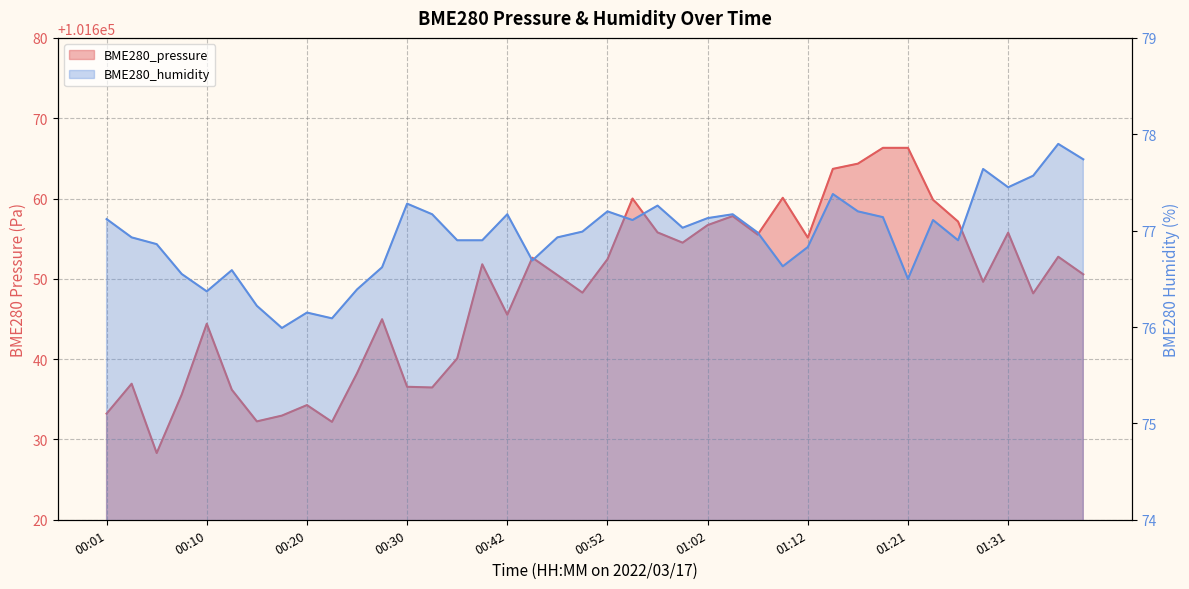

How many interior local valleys does the BME280_pressure series have?

11